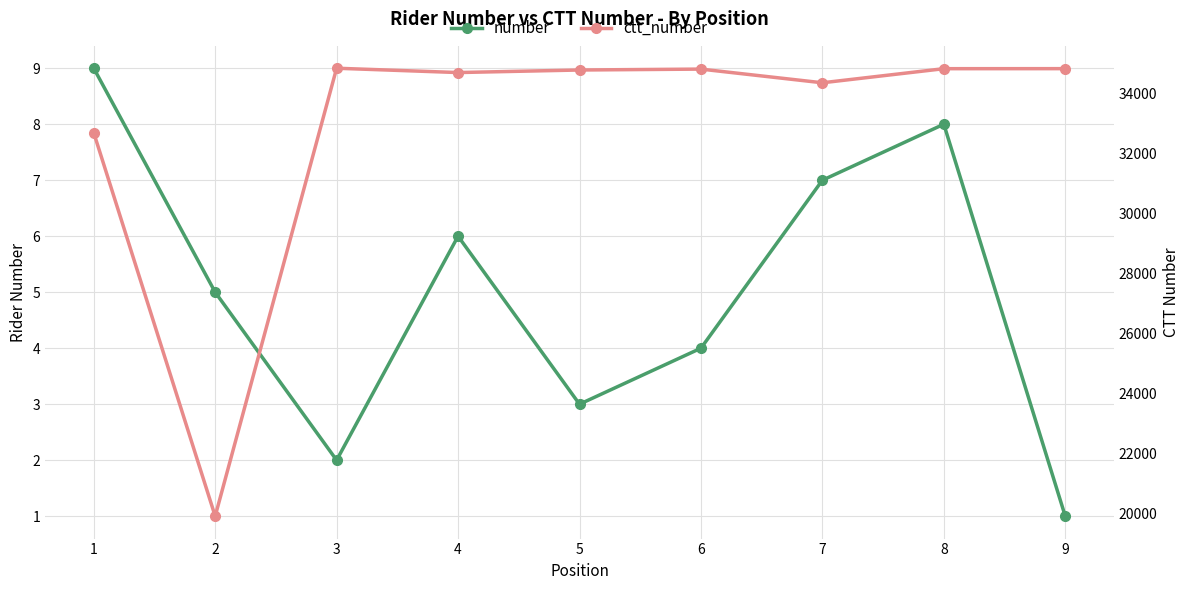

Which category has the lowest value across all series?

9